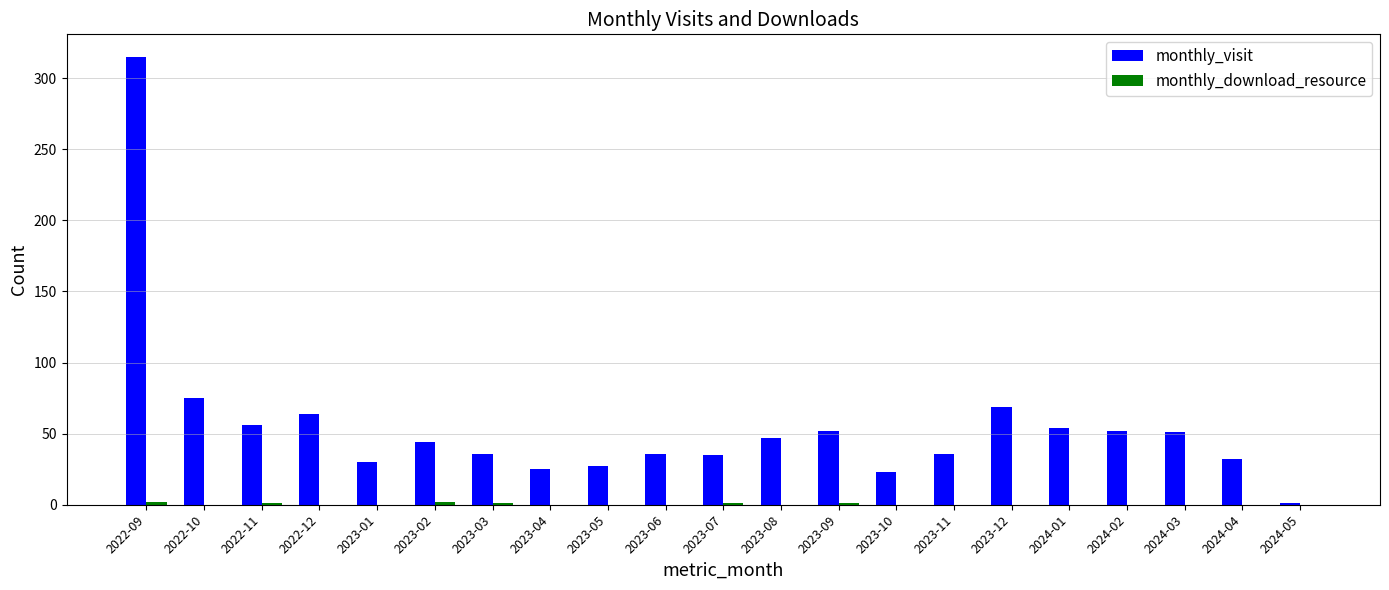

At which category does the chart reach its peak across all series?

2022-09